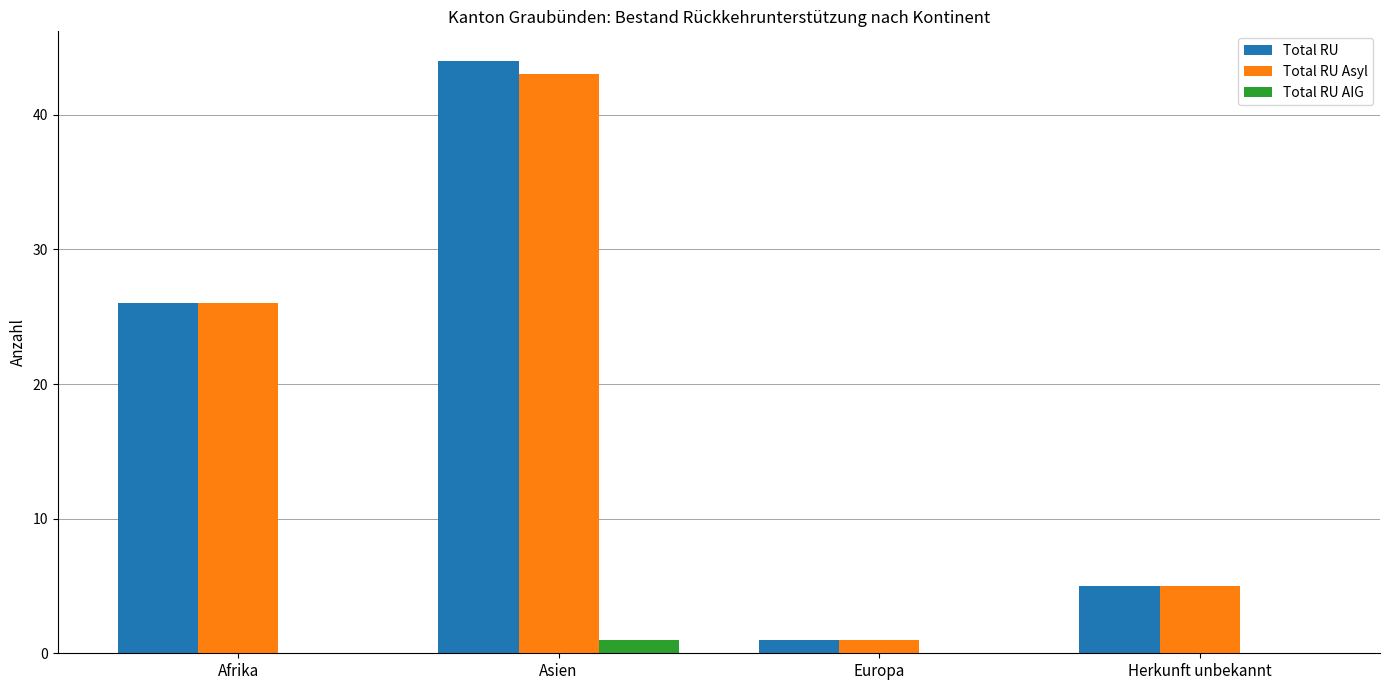

At which label is Total RU closest to 22?

Afrika